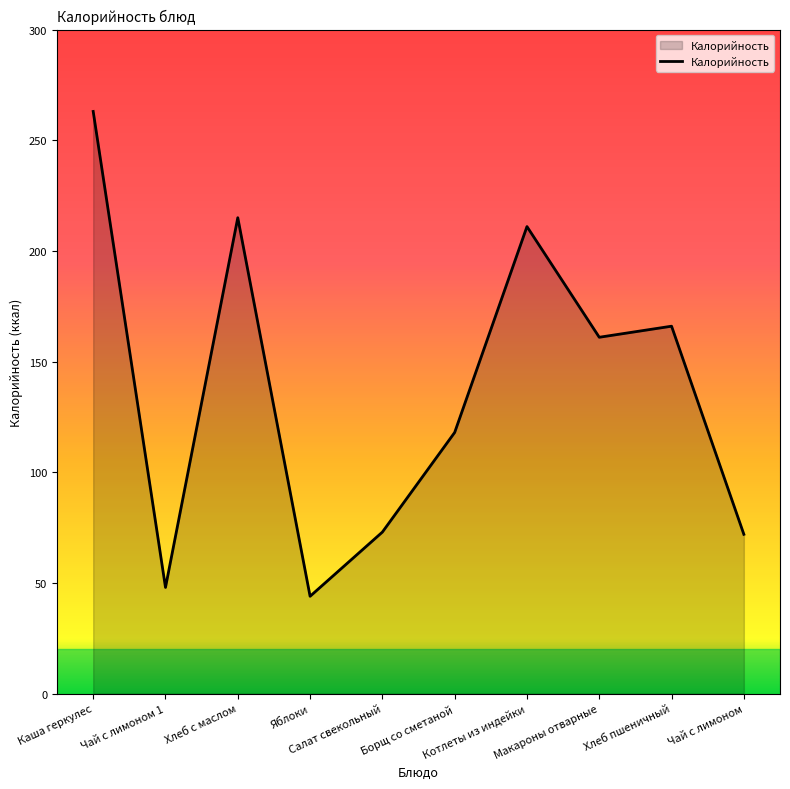

The value at Чай с лимоном 1 is 48. True or false?

True